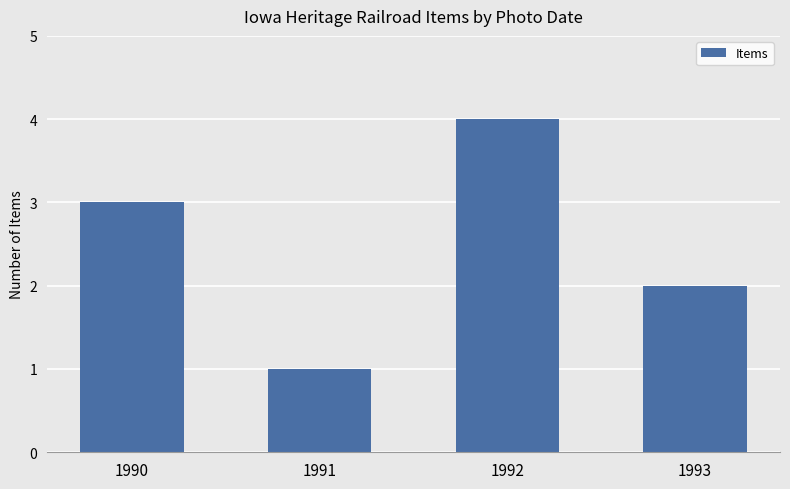

The chart shows a value of 4 at 1992. True or false?

True